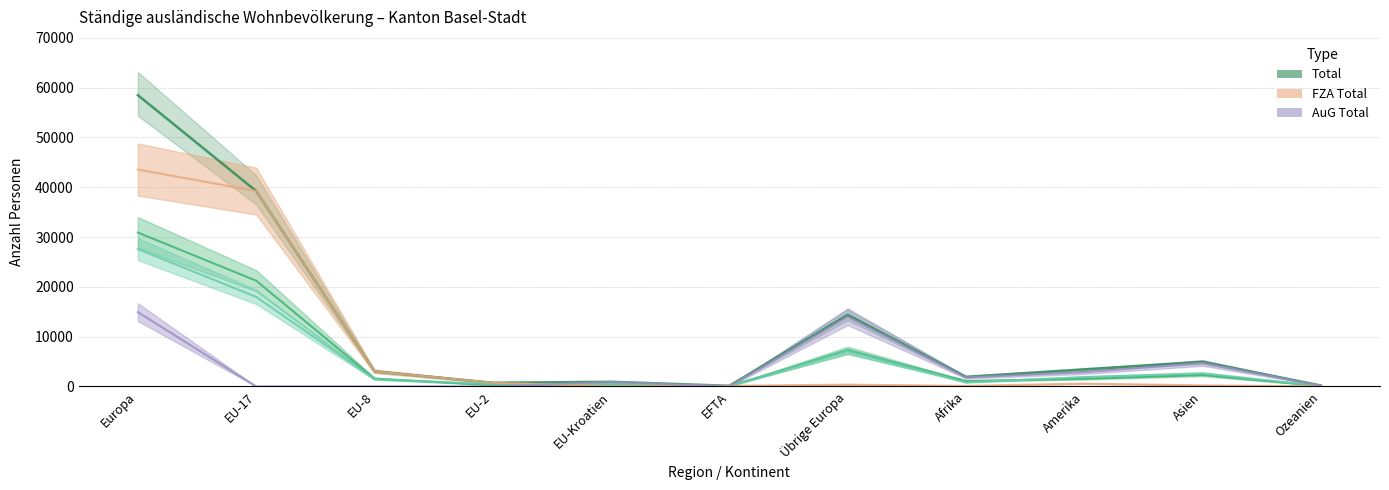

Reading right to left, extract all data points from this chart.

Total: Ozeanien=204	Asien=4933	Amerika=3433	Afrika=1936	Übrige Europa=14383	EFTA=138	EU-Kroatien=944	EU-2=752	EU-8=3041	EU-17=39243	Europa=58501
Frauen: Ozeanien=96	Asien=2631	Amerika=1891	Afrika=828	Übrige Europa=7123	EFTA=59	EU-Kroatien=479	EU-2=476	EU-8=1456	EU-17=17997	Europa=27590
Männer: Ozeanien=108	Asien=2302	Amerika=1542	Afrika=1108	Übrige Europa=7260	EFTA=79	EU-Kroatien=465	EU-2=276	EU-8=1585	EU-17=21246	Europa=30911
FZA Total: Ozeanien=35	Asien=216	Amerika=569	Afrika=118	Übrige Europa=367	EFTA=138	EU-Kroatien=33	EU-2=752	EU-8=3041	EU-17=39239	Europa=43570
AuG Total: Ozeanien=169	Asien=4717	Amerika=2864	Afrika=1818	Übrige Europa=14016	EFTA=0	EU-Kroatien=911	EU-2=0	EU-8=0	EU-17=4	Europa=14931